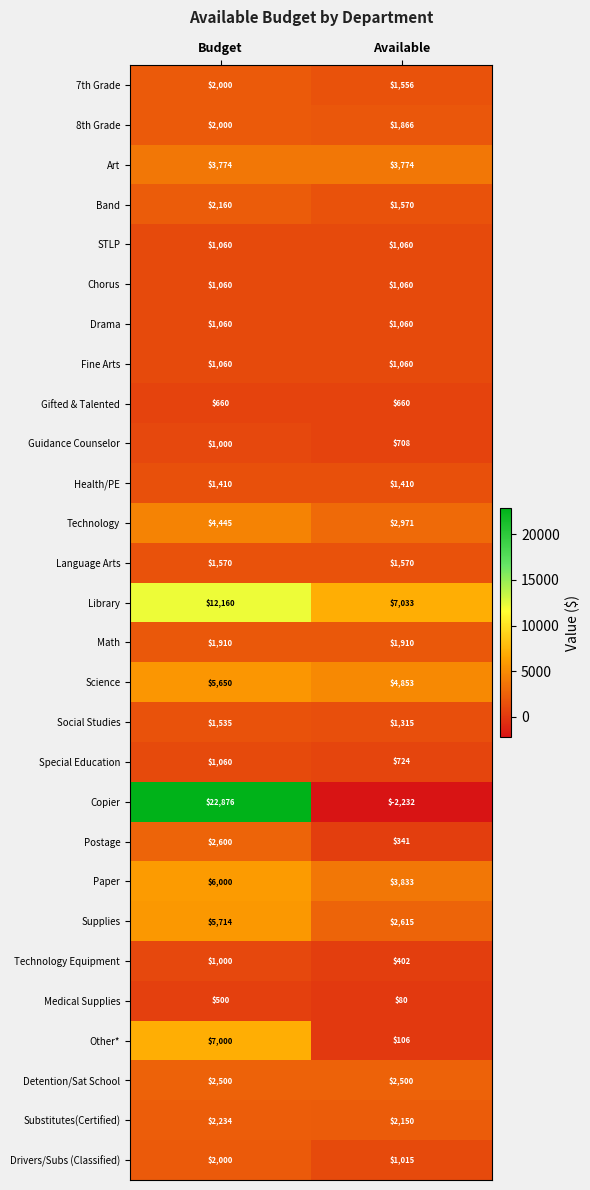

The Detention/Sat School series shows 2500 at Available. True or false?

True